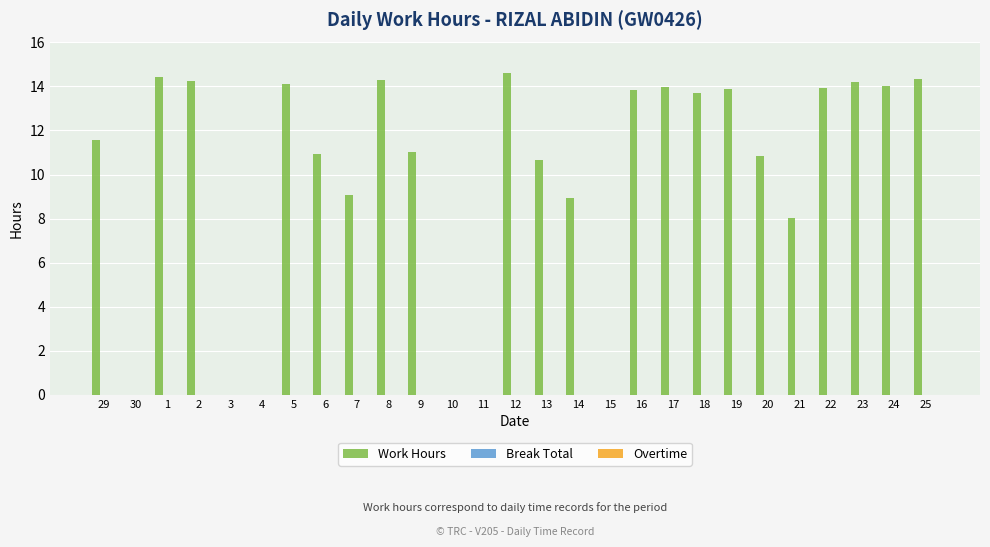

Which category has the highest value across all series?

12